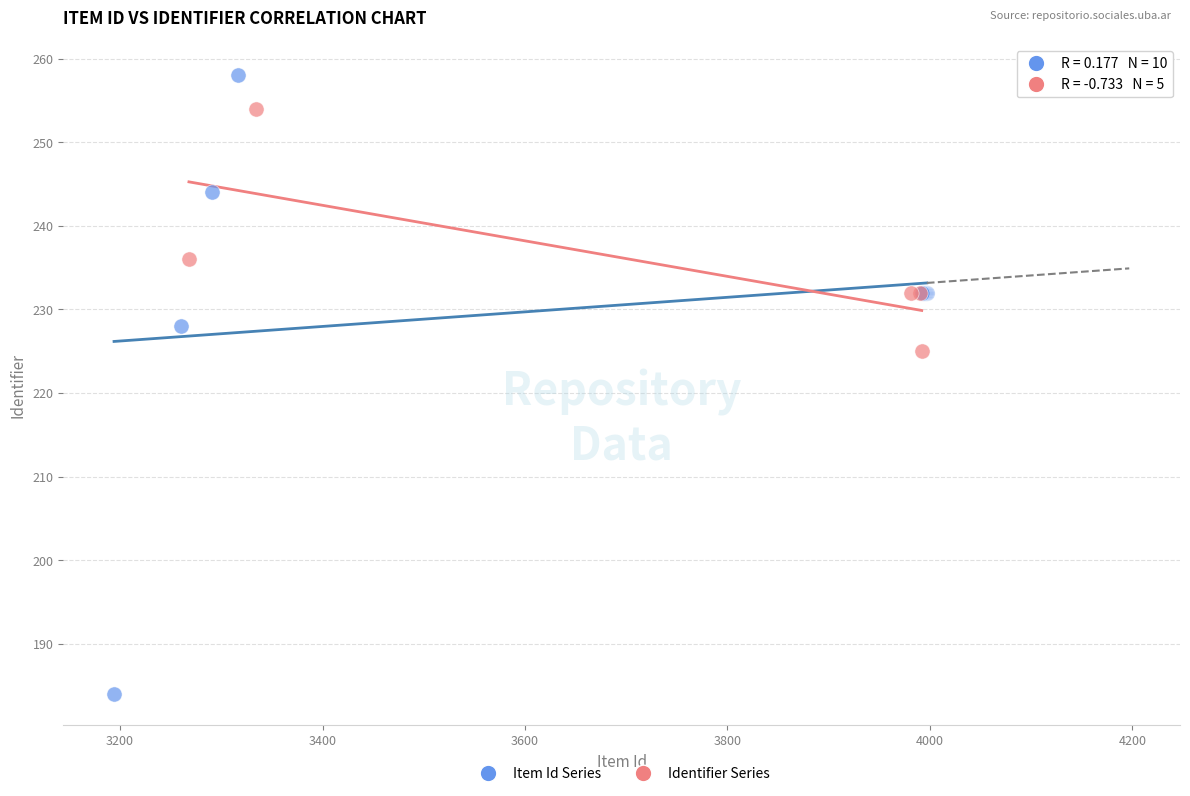

Which series contains the lowest Y value?

Item Id Series